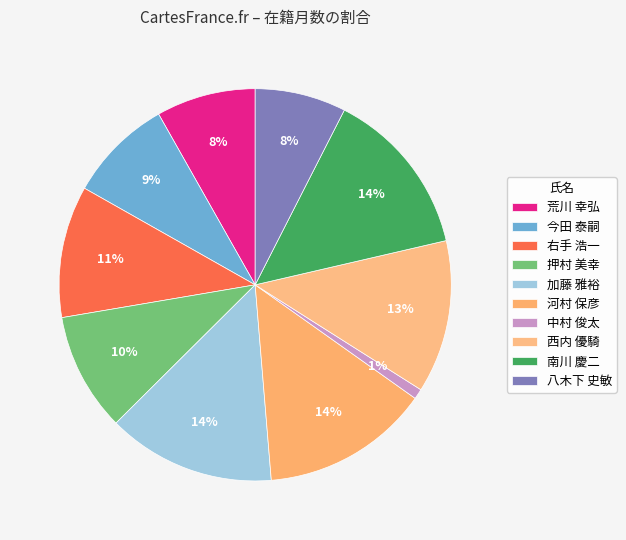

How many segments does this pie chart have?

10